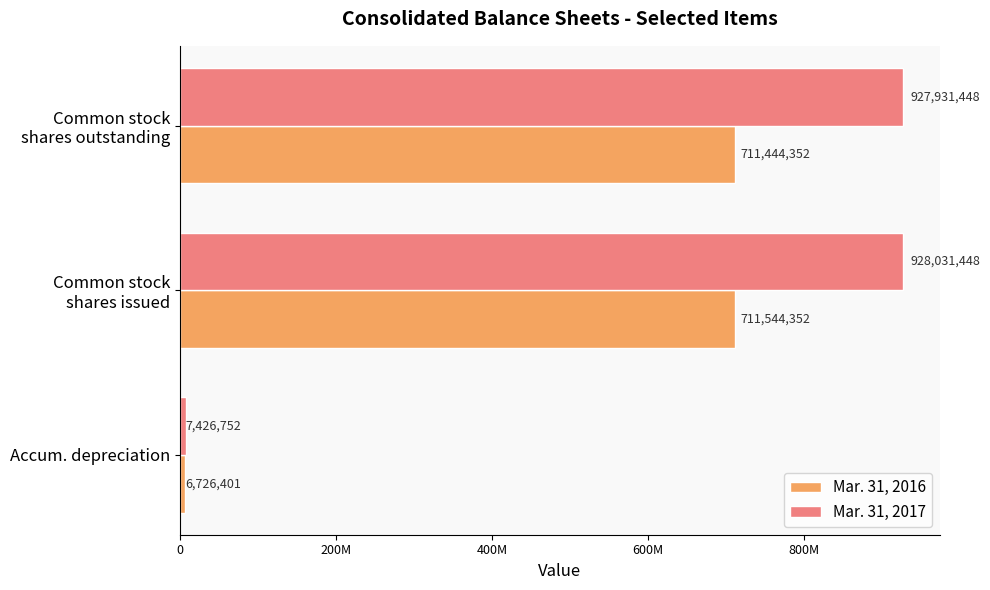

What are all the series names shown in the legend?

Mar. 31, 2016, Mar. 31, 2017